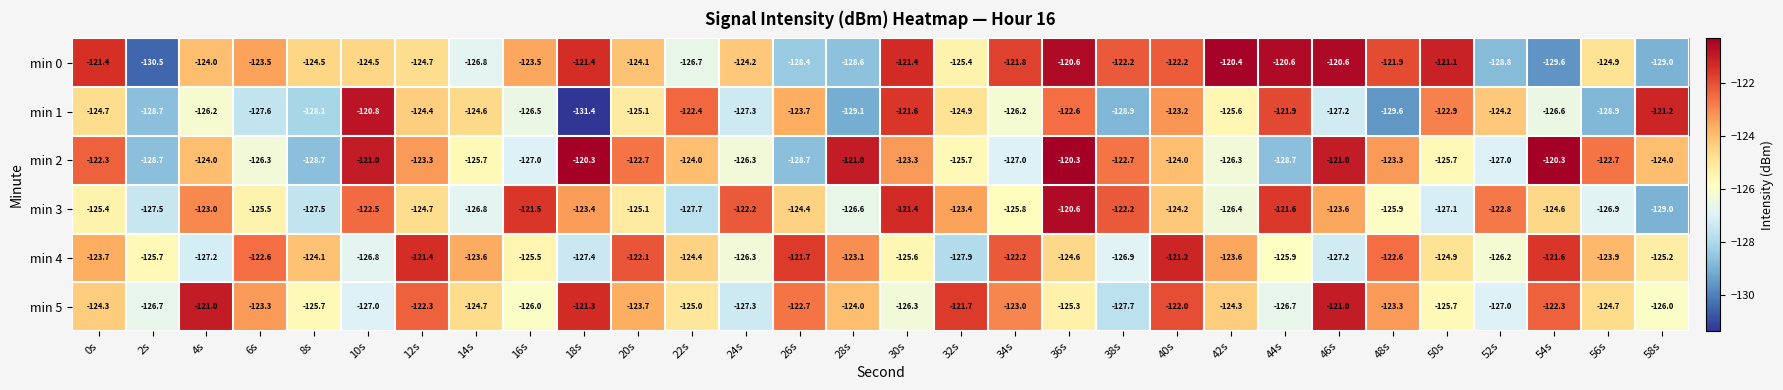

Which label corresponds to the smallest value in the chart?

18s